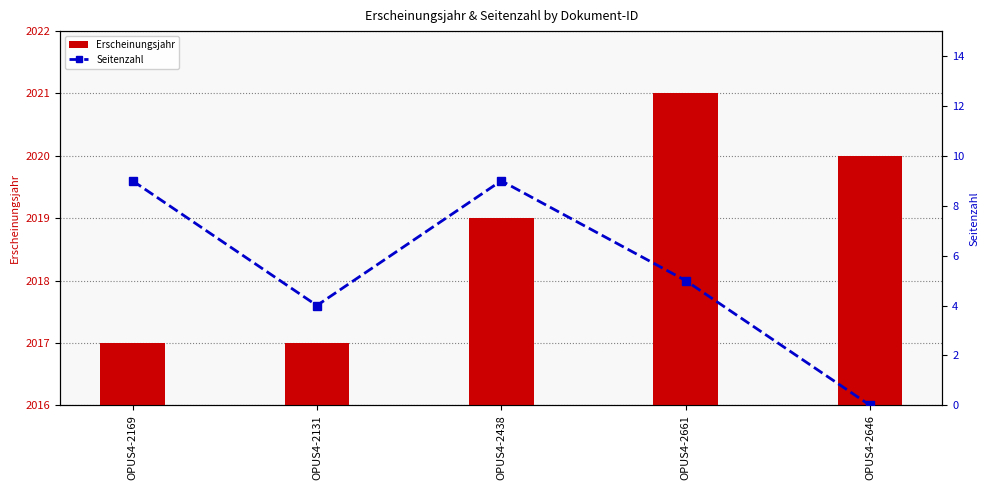

How many Seitenzahl values are between 4 and 9?

4